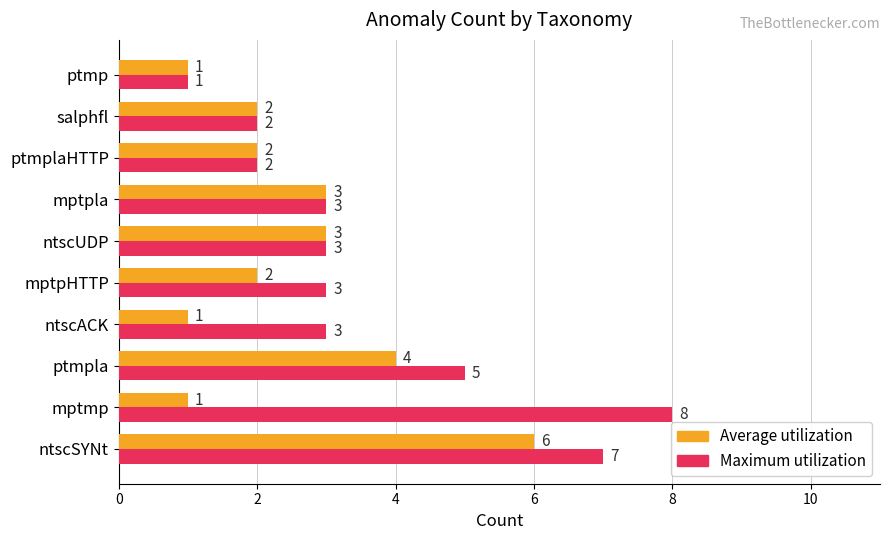

Count the Average utilization values in the range 1 to 3.

8